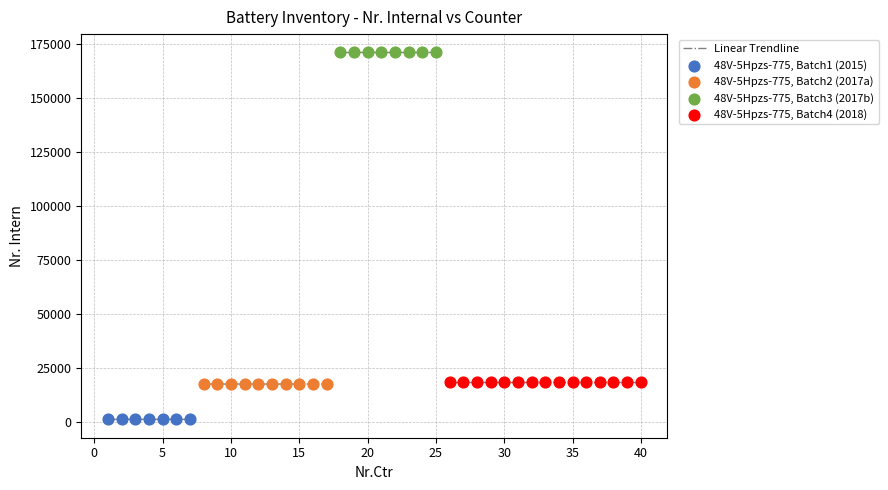

Which series contains the lowest Y value?

48V-5Hpzs-775, Batch1 (2015)